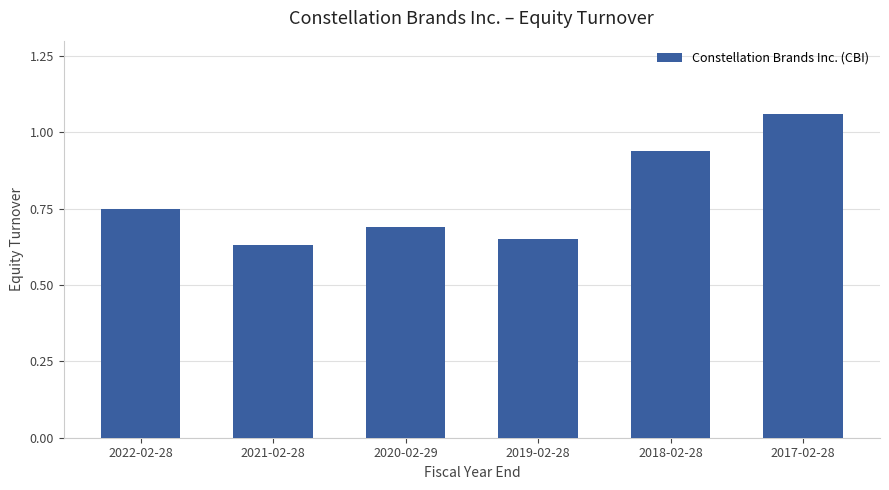

True or false: the data shows 0.7 at 2020-02-29.

True